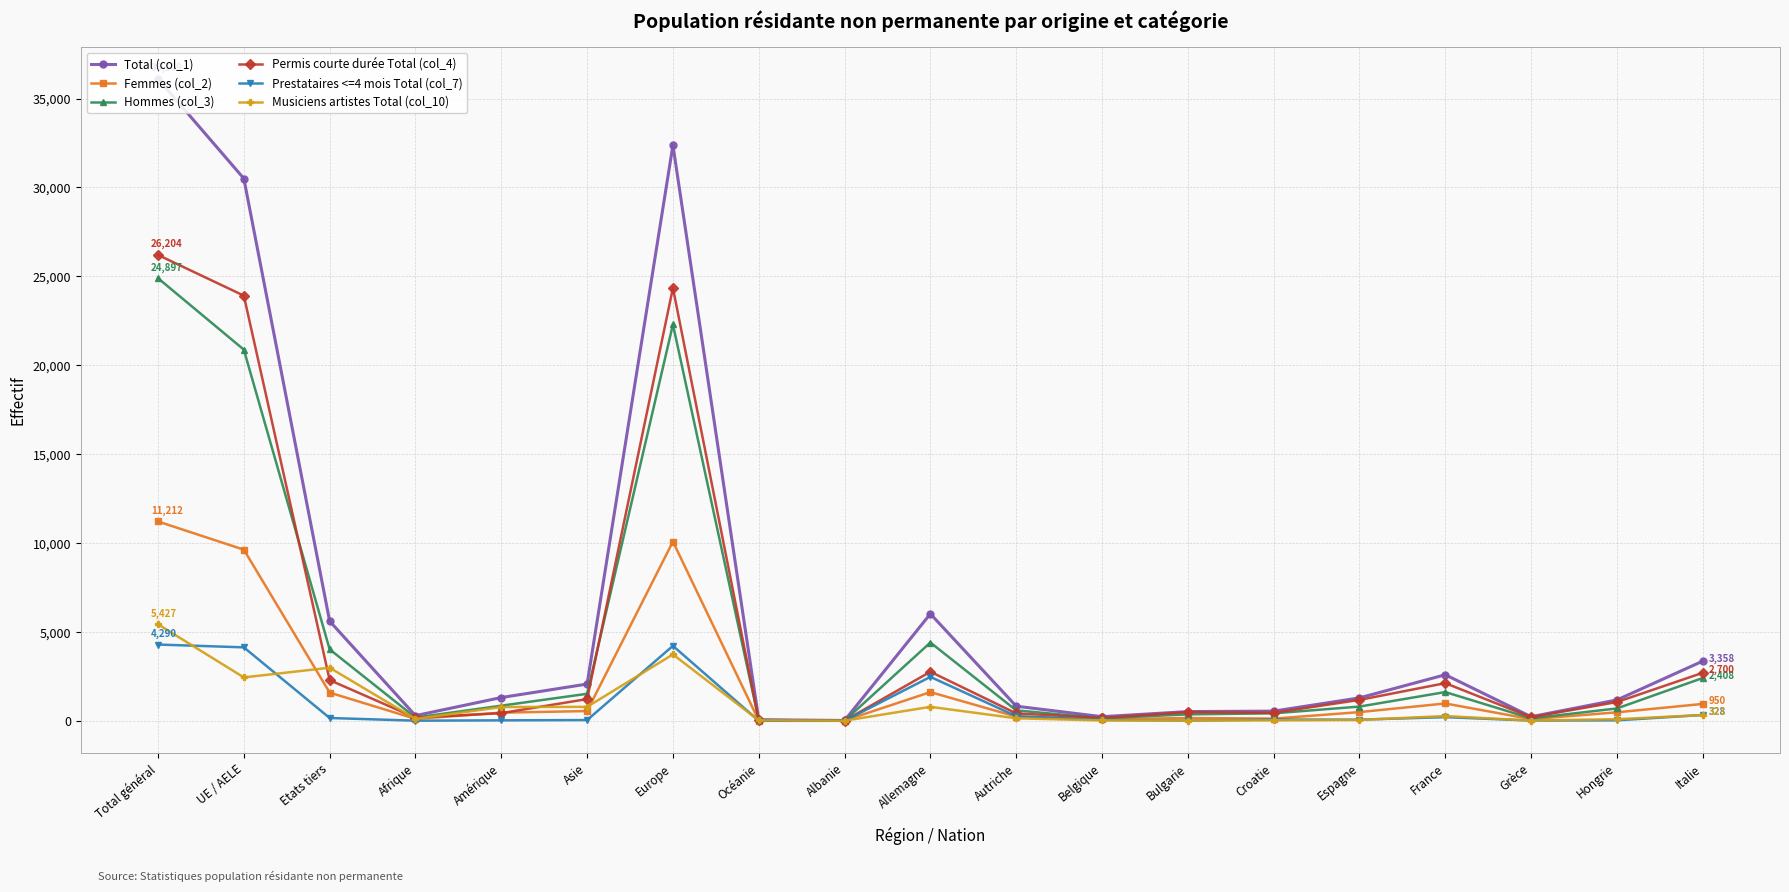

Which series has the widest spread of values?

Total (col_1)